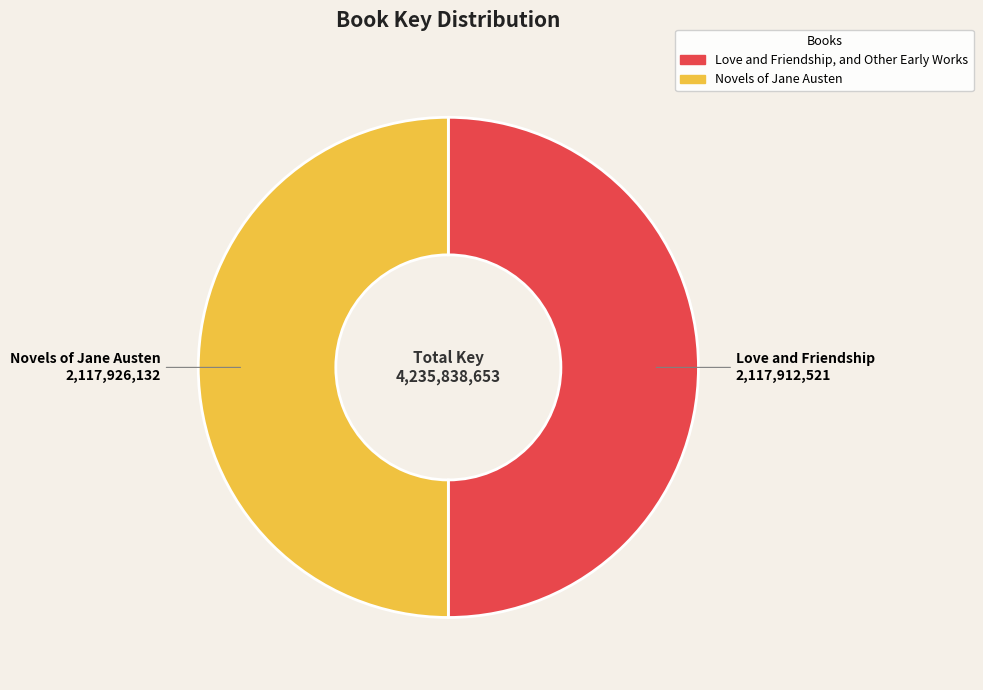

What is the ratio of the value at Novels of Jane Austen to the value at Love and Friendship, and Other Early Works?

1.0